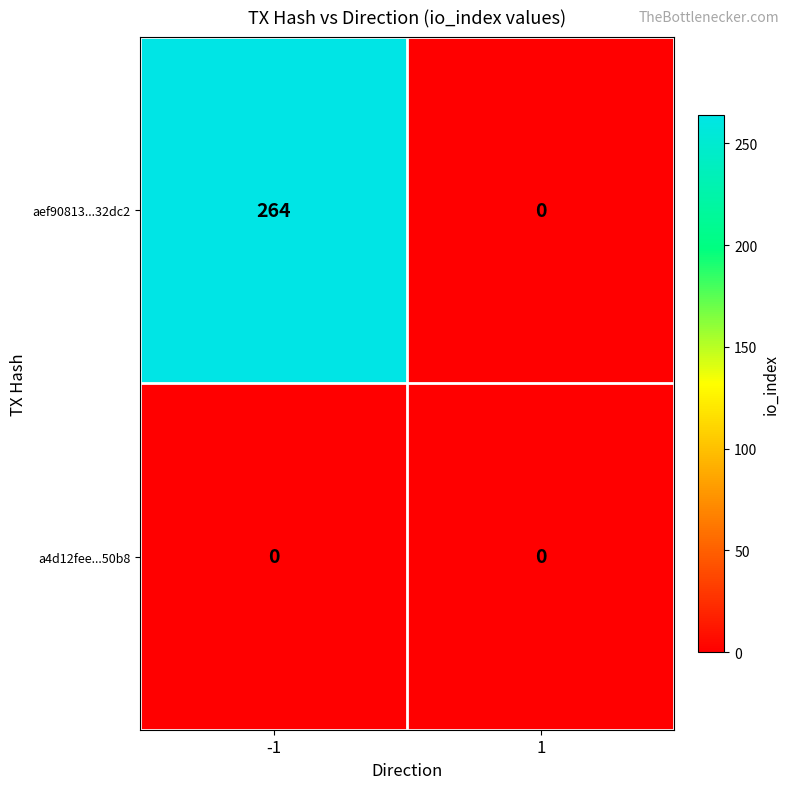

What is the total value across all series at -1?

264